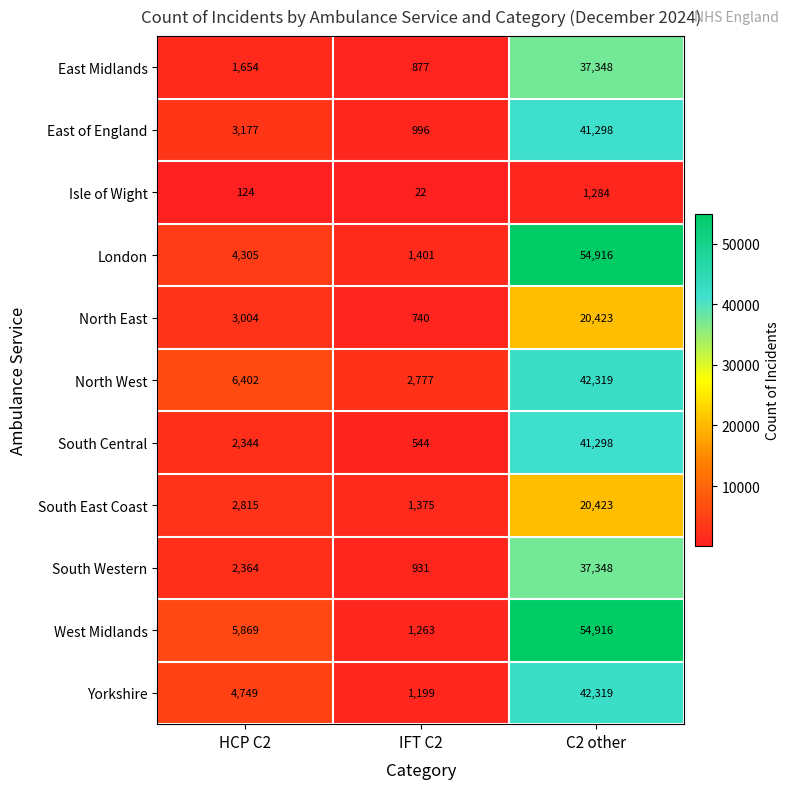

True or false: South East Coast has a value of 8812 at C2 other.

False